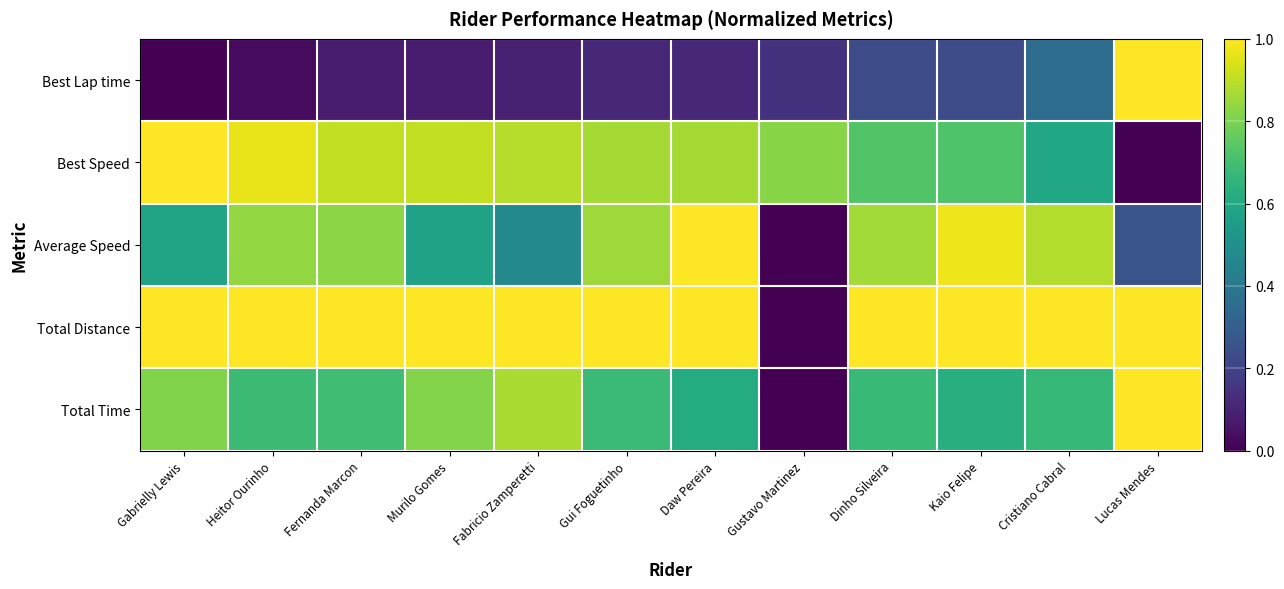

Reading right to left, transcribe all the data shown in this chart.

Best Lap time: Lucas Mendes=1.0	Cristiano Cabral=0.4	Kaio Felipe=0.2	Dinho Silveira=0.2	Gustavo Martinez=0.1	Daw Pereira=0.1	Gui Foguetinho=0.1	Fabricio Zamperetti=0.1	Murilo Gomes=0.1	Fernanda Marcon=0.1	Heitor Ourinho=0.0	Gabrielly Lewis=0.0
Best Speed: Lucas Mendes=0.0	Cristiano Cabral=0.6	Kaio Felipe=0.7	Dinho Silveira=0.7	Gustavo Martinez=0.8	Daw Pereira=0.9	Gui Foguetinho=0.9	Fabricio Zamperetti=0.9	Murilo Gomes=0.9	Fernanda Marcon=0.9	Heitor Ourinho=1.0	Gabrielly Lewis=1.0
Average Speed: Lucas Mendes=0.3	Cristiano Cabral=0.9	Kaio Felipe=1.0	Dinho Silveira=0.9	Gustavo Martinez=0.0	Daw Pereira=1.0	Gui Foguetinho=0.9	Fabricio Zamperetti=0.5	Murilo Gomes=0.6	Fernanda Marcon=0.8	Heitor Ourinho=0.8	Gabrielly Lewis=0.6
Total Distance: Lucas Mendes=1.0	Cristiano Cabral=1.0	Kaio Felipe=1.0	Dinho Silveira=1.0	Gustavo Martinez=0.0	Daw Pereira=1.0	Gui Foguetinho=1.0	Fabricio Zamperetti=1.0	Murilo Gomes=1.0	Fernanda Marcon=1.0	Heitor Ourinho=1.0	Gabrielly Lewis=1.0
Total Time: Lucas Mendes=1.0	Cristiano Cabral=0.7	Kaio Felipe=0.6	Dinho Silveira=0.7	Gustavo Martinez=0.0	Daw Pereira=0.6	Gui Foguetinho=0.7	Fabricio Zamperetti=0.9	Murilo Gomes=0.8	Fernanda Marcon=0.7	Heitor Ourinho=0.7	Gabrielly Lewis=0.8